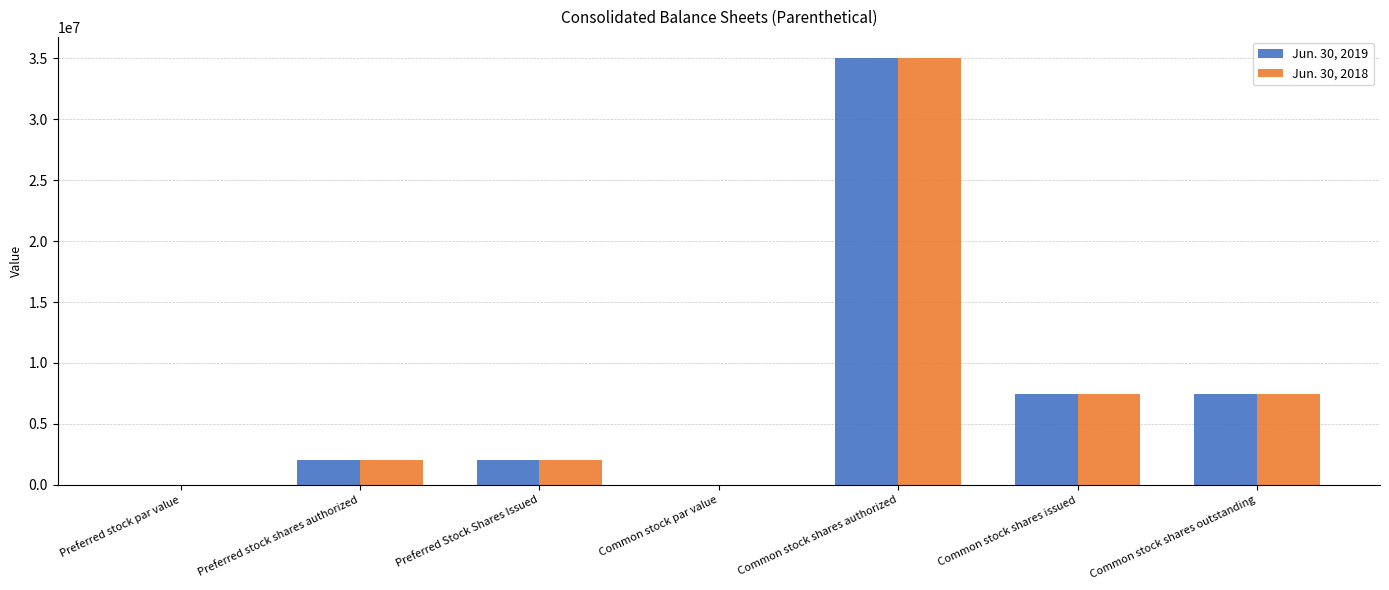

At which category is the sum across all series the highest?

Common stock shares authorized